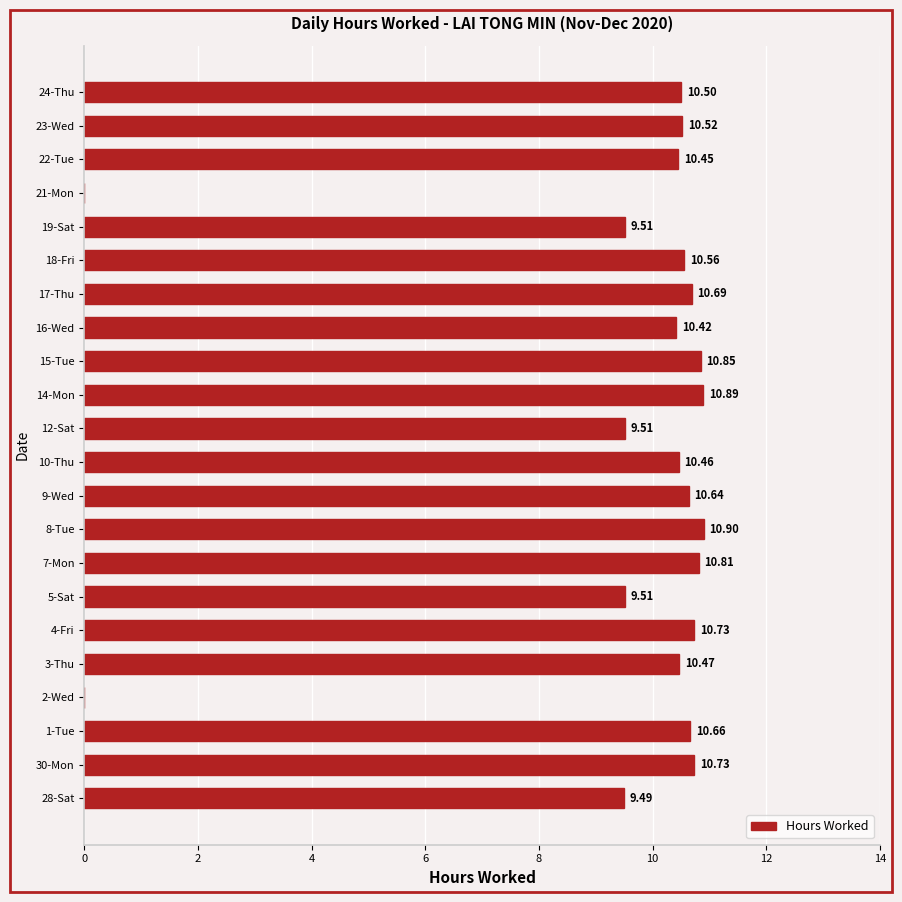

What is the sum of the values at 24-Thu and 16-Wed?

20.9